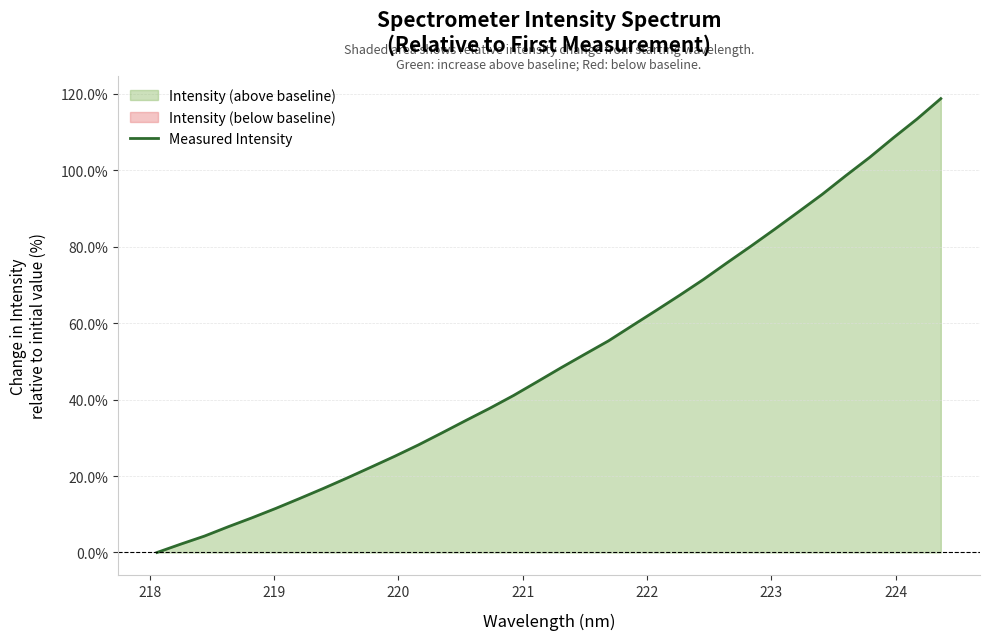

How many values are above zero?

33